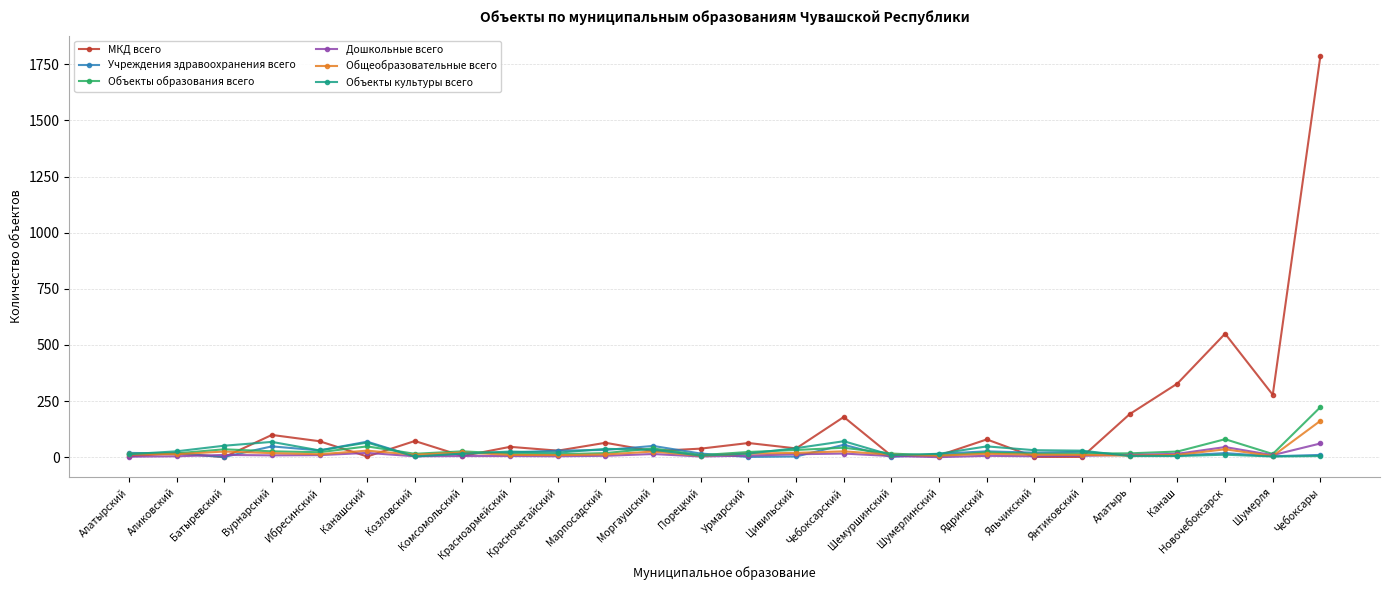

The value of Учреждения здравоохранения всего at Янтиковский is 24. True or false?

True